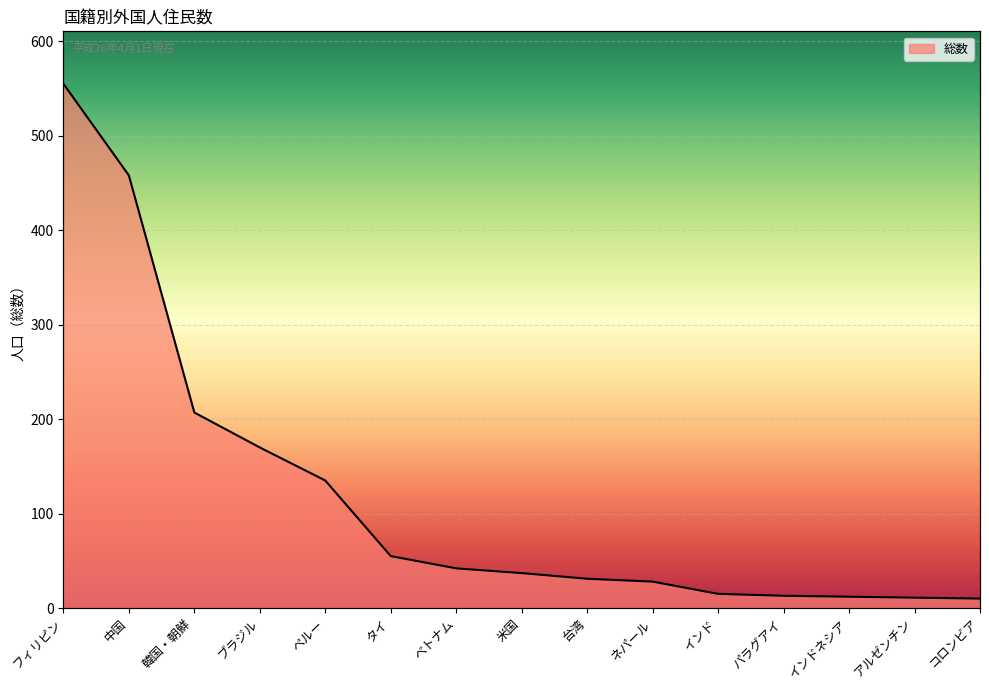

At which label is the value closest to 282?

韓国・朝鮮